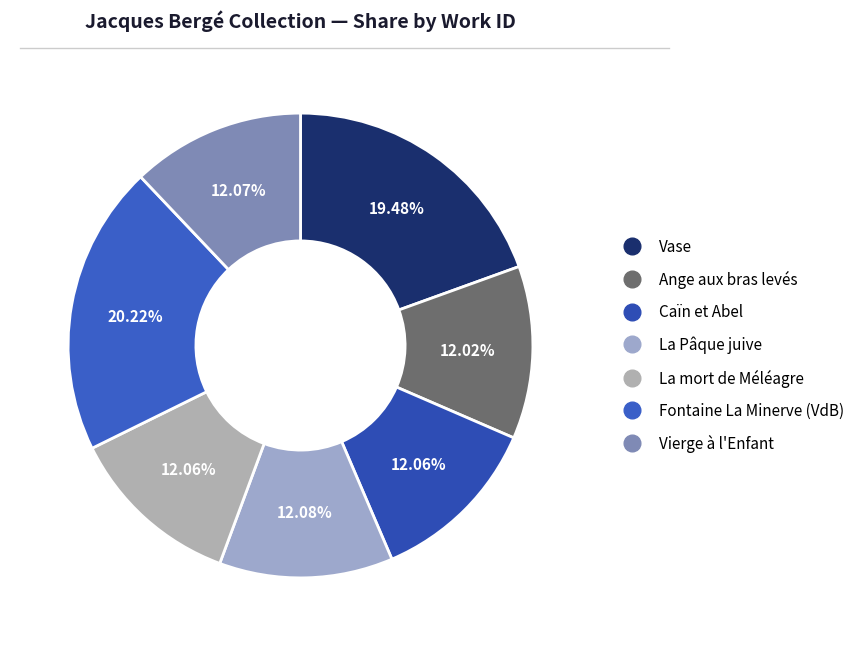

What is the smallest slice in the pie chart?

Ange aux bras levés